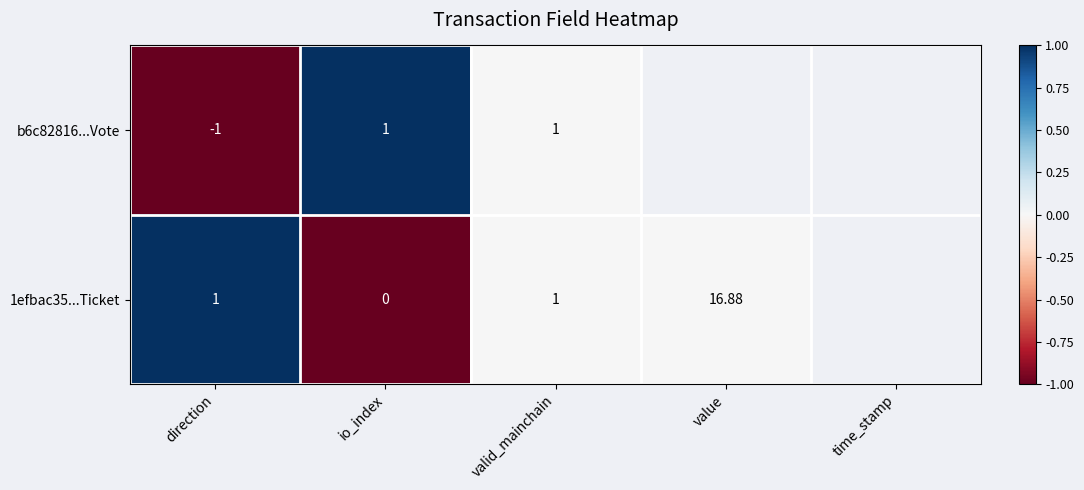

What is the greatest value displayed?

1